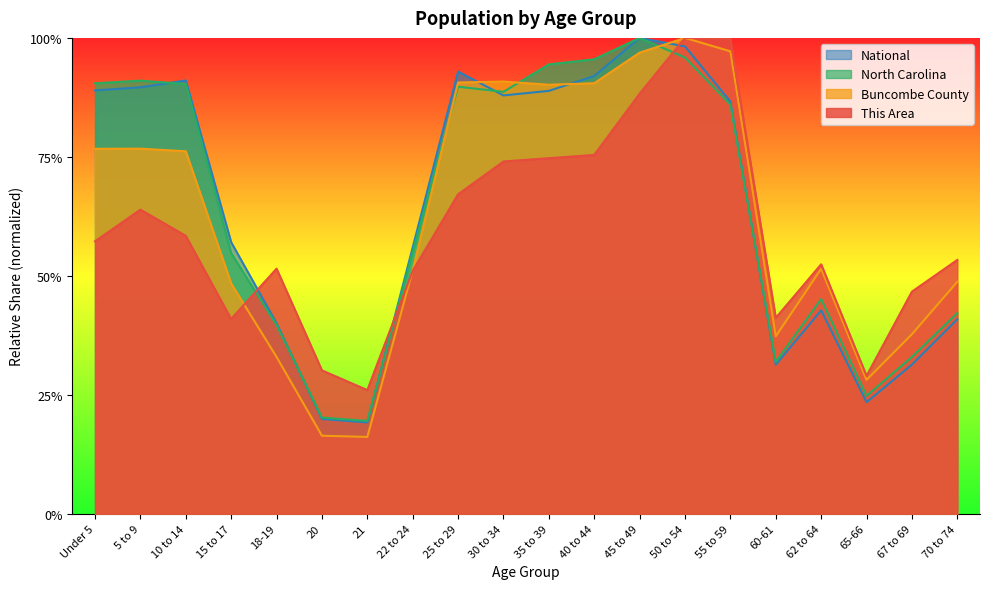

Is the value of Buncombe County at 18-19 greater than the value of National at 62 to 64?

No